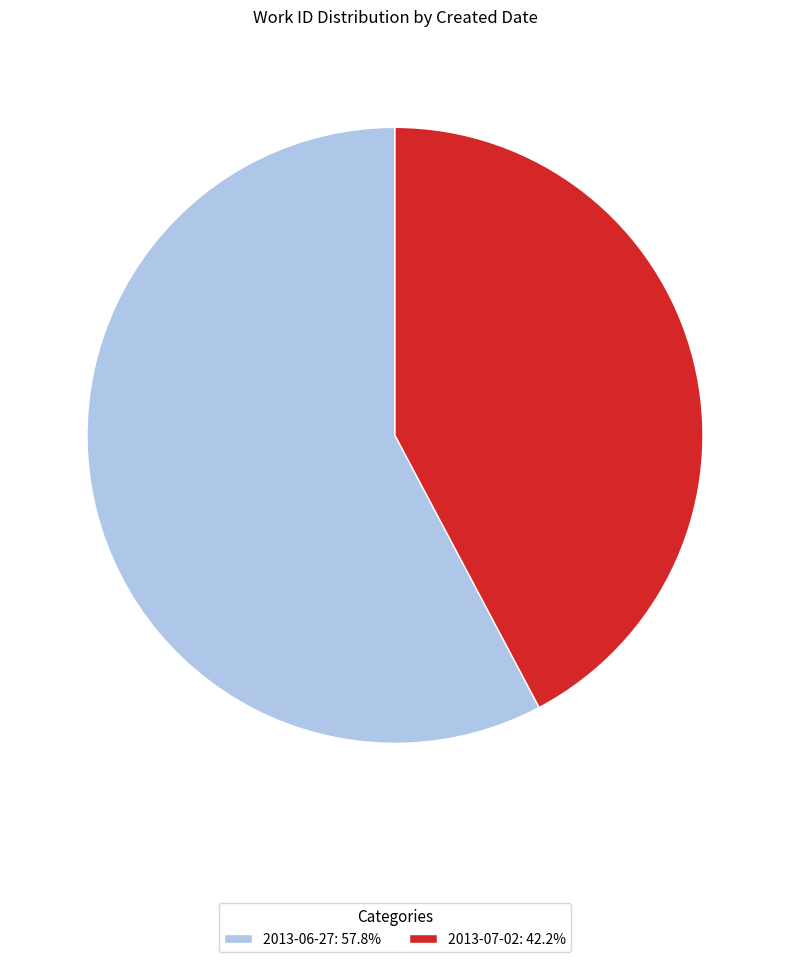

How many slices are in this pie chart?

2